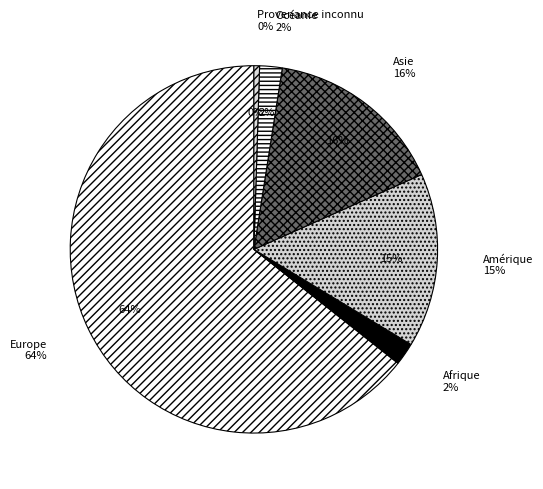

Which category has the smallest portion of the pie?

Provenance inconnu